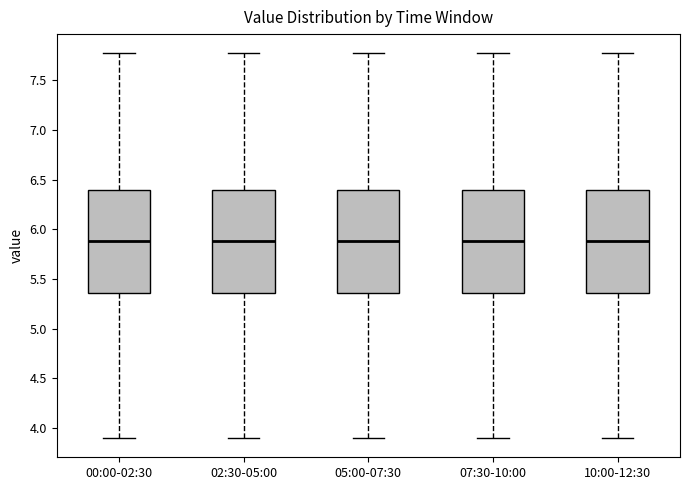

Reading left to right, read every box against the y-axis: the position of its median line, the range the box covers, and the ends of its whiskers. The values are not printed on the chart, so give them approximately, as read against the axis.

00:00-02:30: median 5.90, box 5.35 to 6.40, whiskers 3.90 to 7.75
02:30-05:00: median 5.90, box 5.35 to 6.40, whiskers 3.90 to 7.75
05:00-07:30: median 5.90, box 5.35 to 6.40, whiskers 3.90 to 7.75
07:30-10:00: median 5.90, box 5.35 to 6.40, whiskers 3.90 to 7.75
10:00-12:30: median 5.90, box 5.35 to 6.40, whiskers 3.90 to 7.75